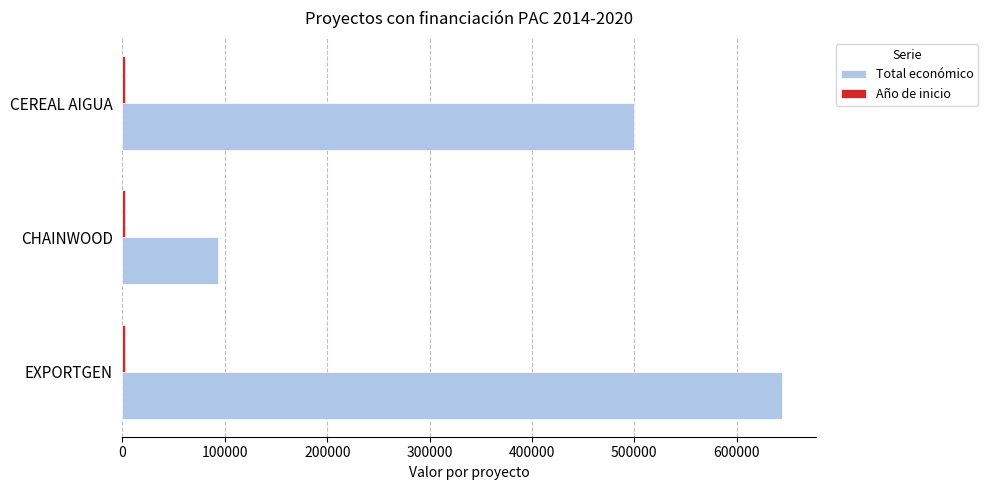

Where is Total económico nearest to the value 369173?

CEREAL AIGUA